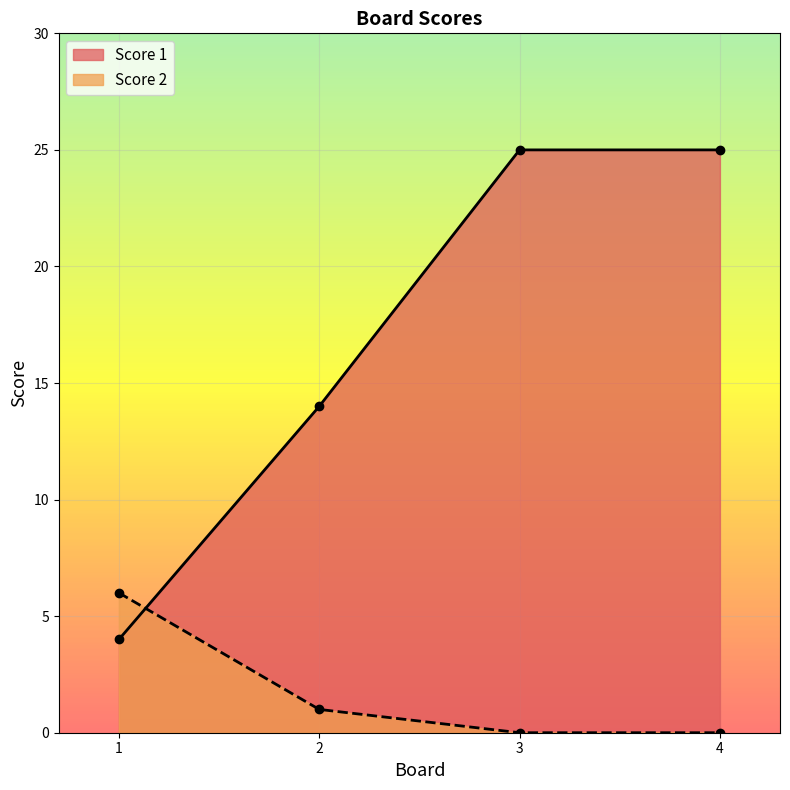

Count the number of data series in this chart.

2